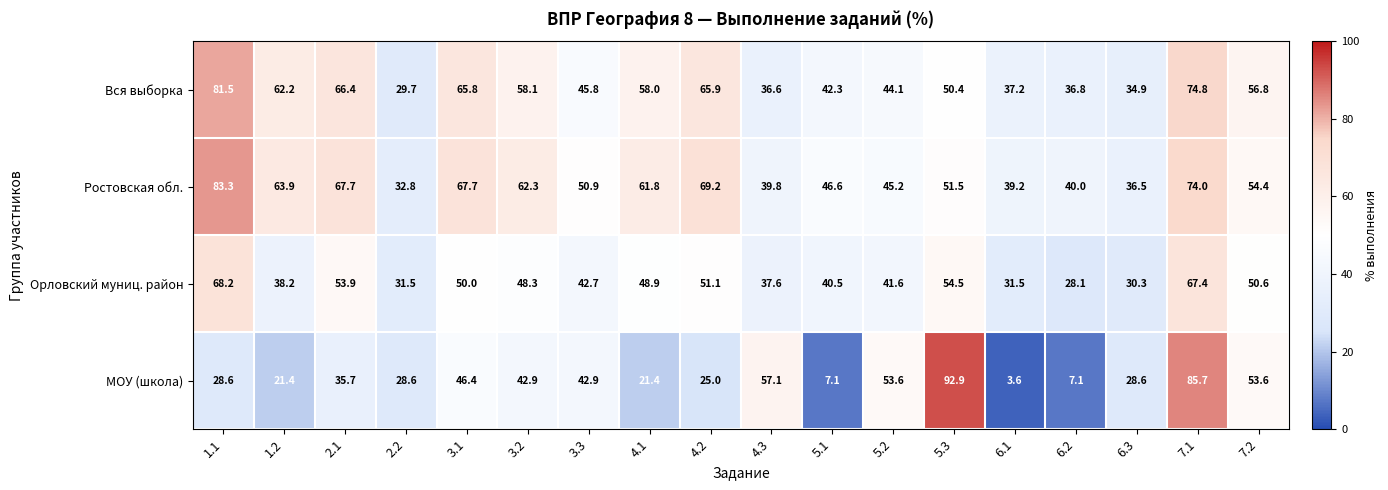

Which category has the highest value across all series?

5.3